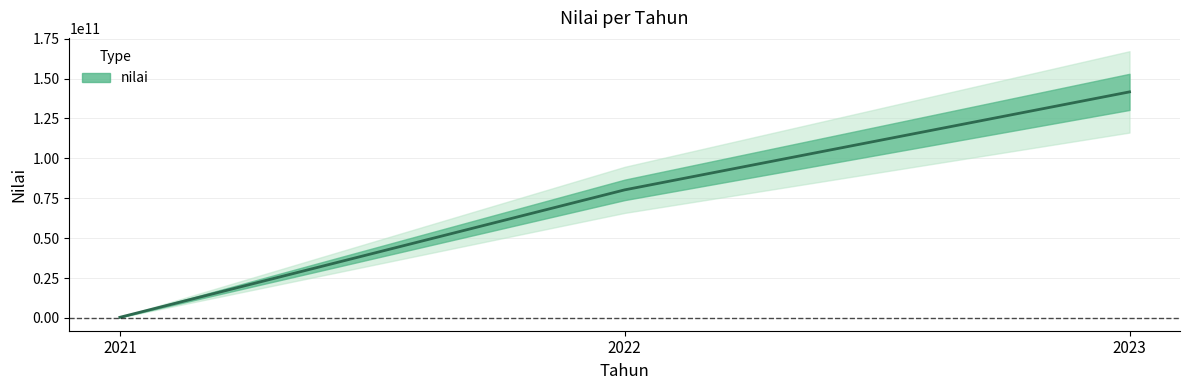

Reading right to left, transcribe all the data shown in this chart.

141684313056	80267062103	379909684